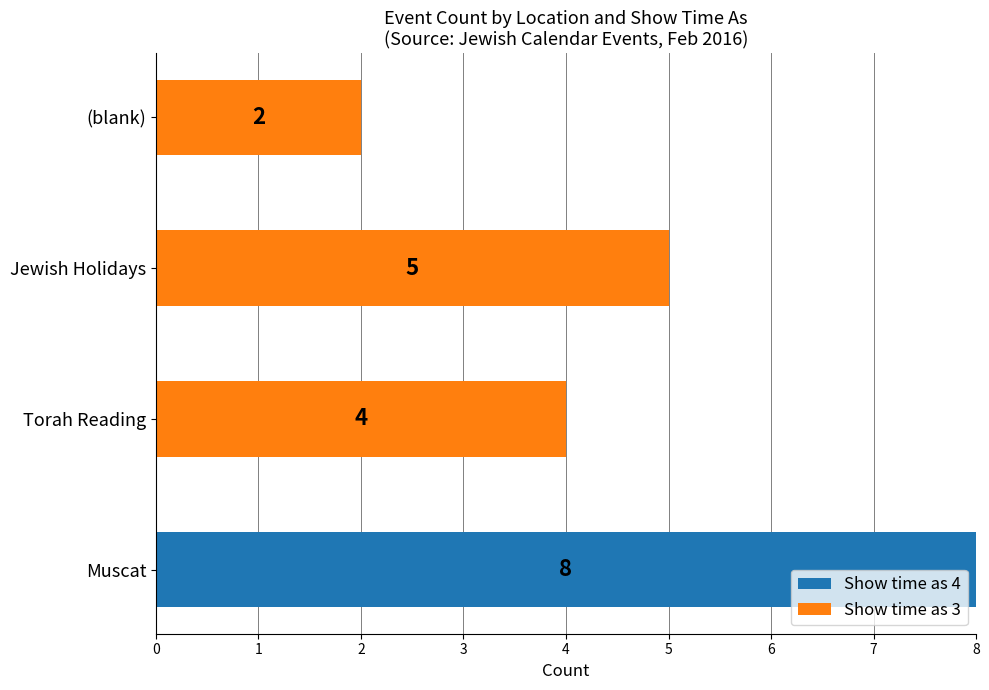

What is the highest value of the Show time as 4 series?

8